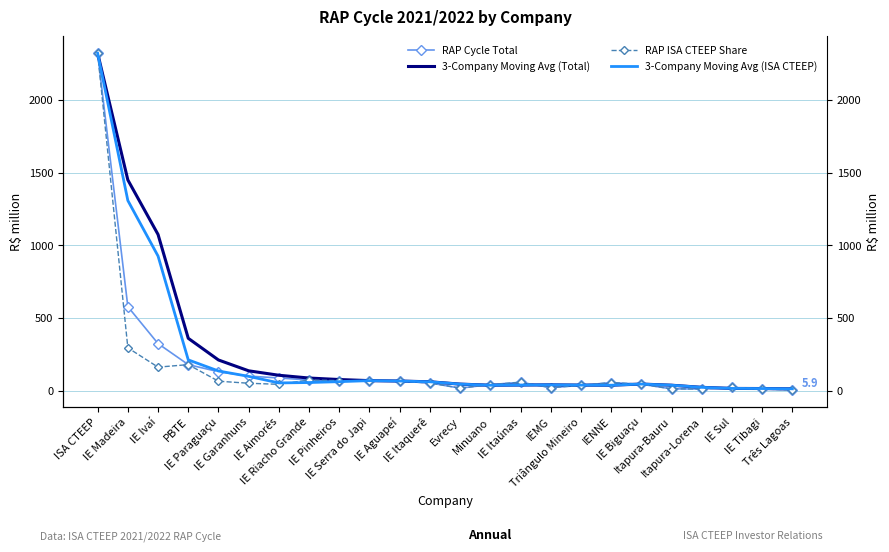

Which series has the largest total across all categories?

3-Company Moving Avg (Total)